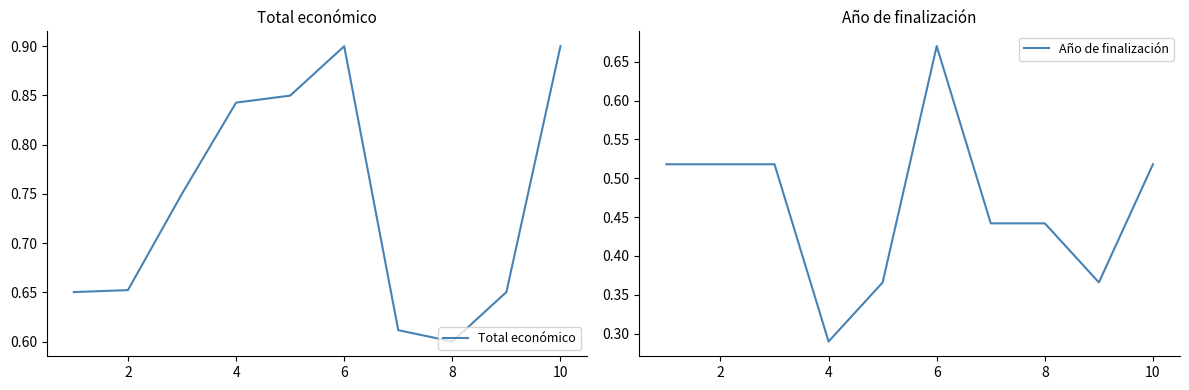

How many lines are shown in the chart?

2